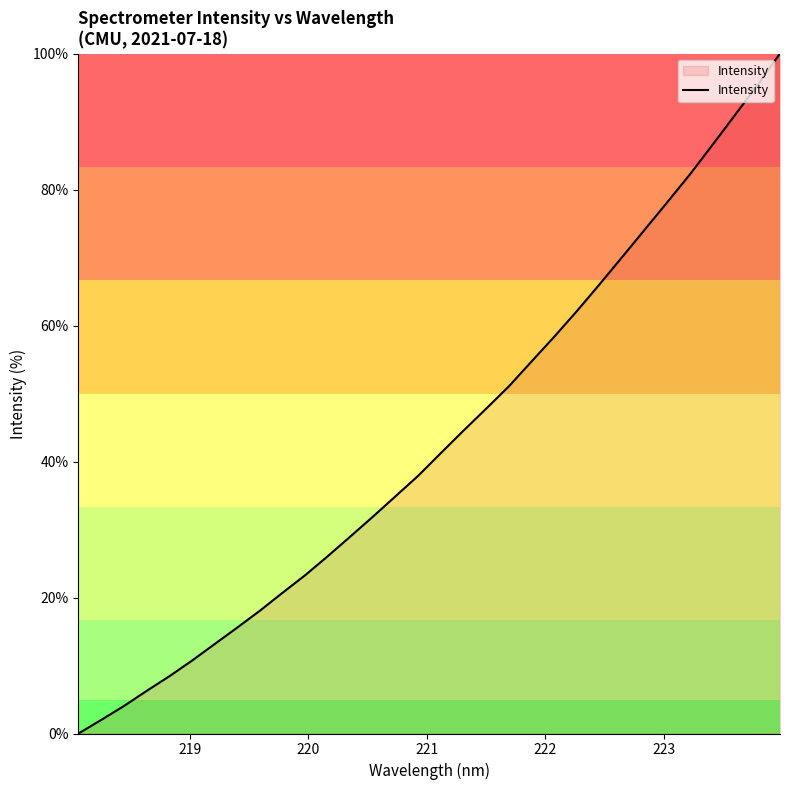

What is the greatest value displayed?

100.0